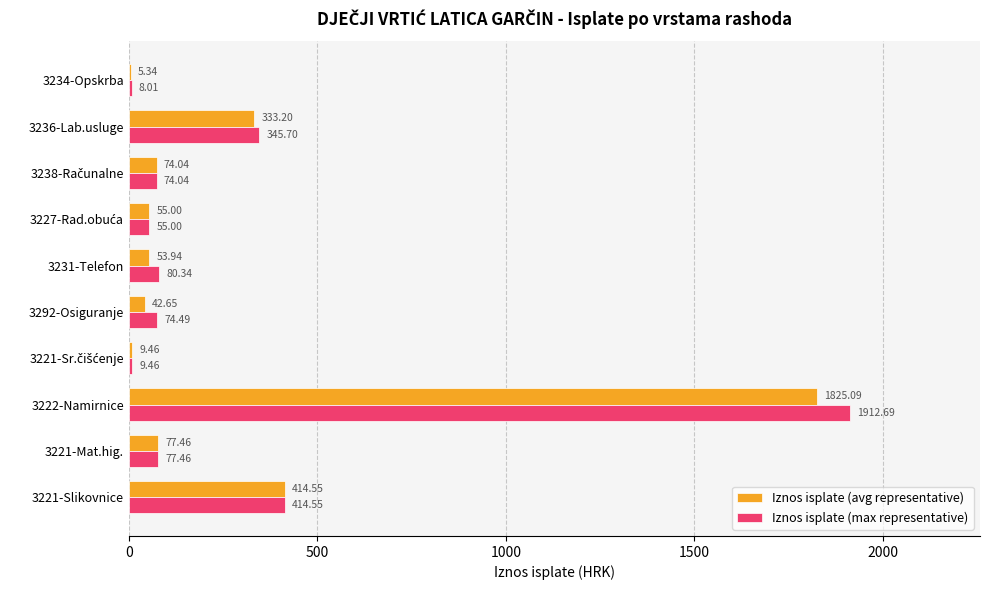

What is the greatest value displayed?

1912.7